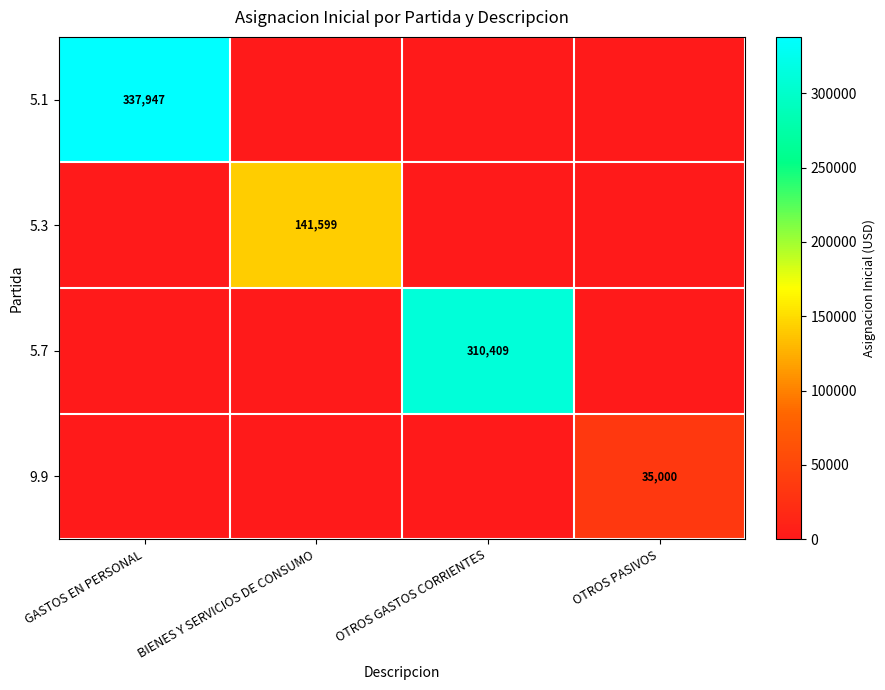

What is the difference between the highest and lowest values at GASTOS EN PERSONAL?

337947.0